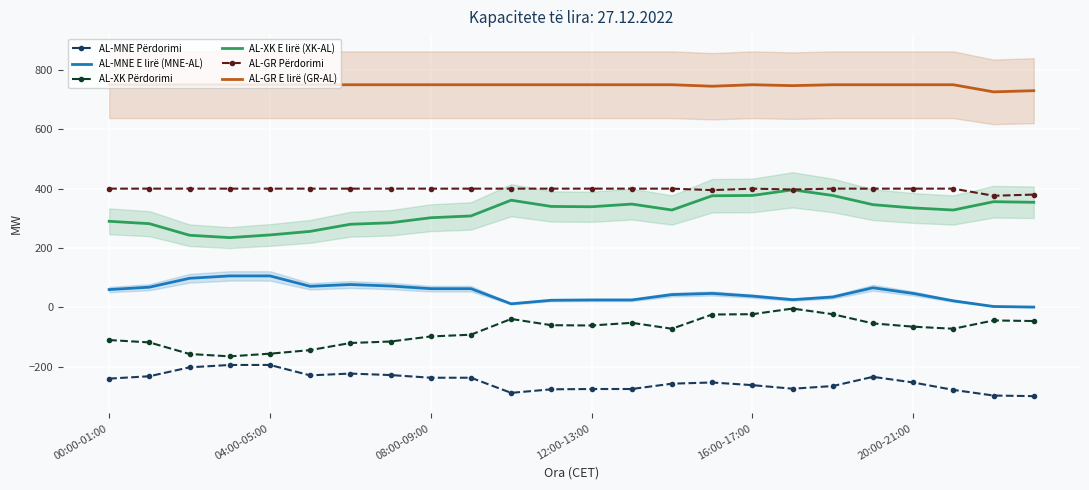

Between 14 and 17, which series saw the biggest shift?

AL-XK Përdorimi